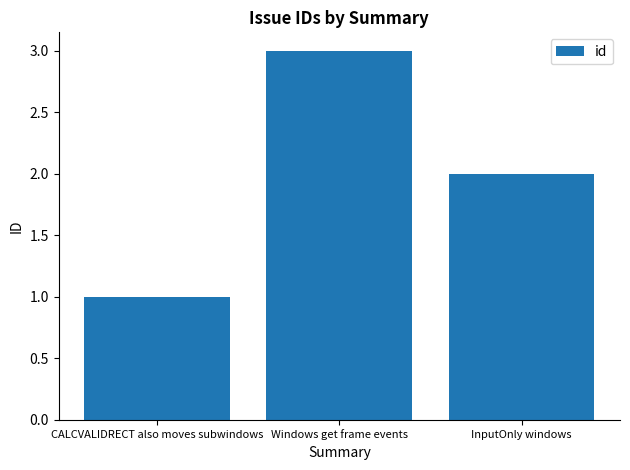

Count the number of categories in the chart.

3